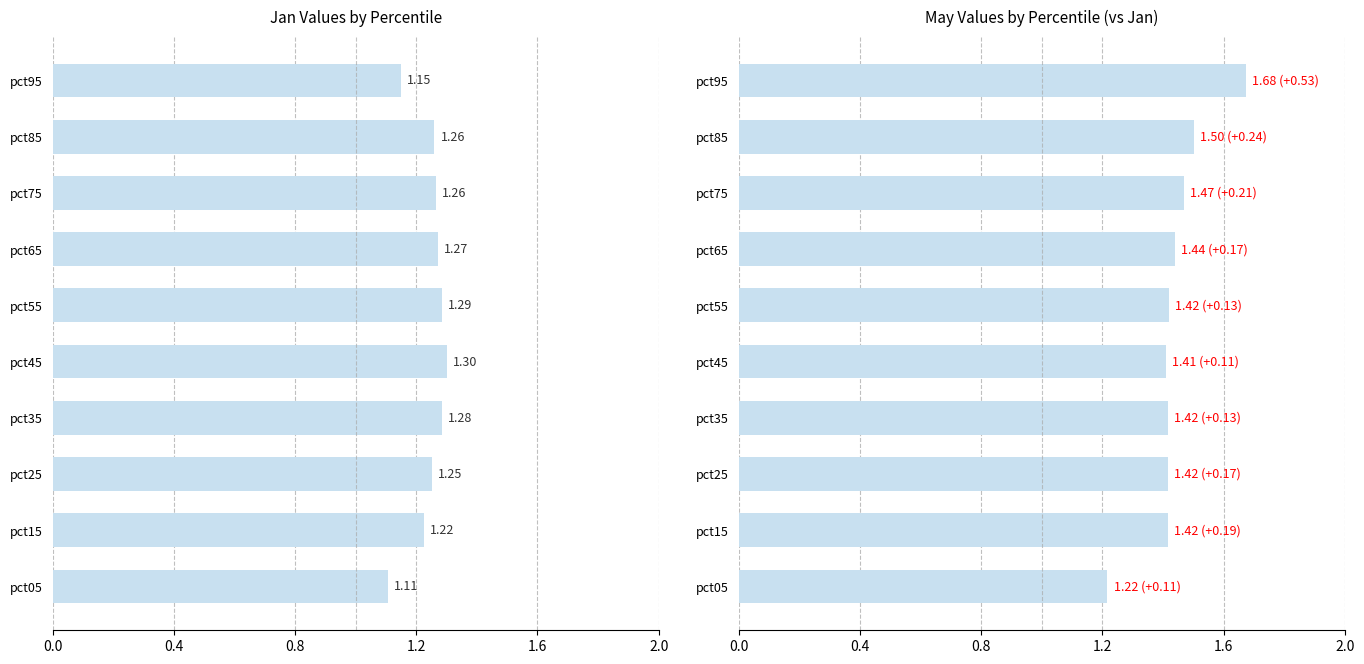

Between pct85 and pct45, which is larger?

pct45